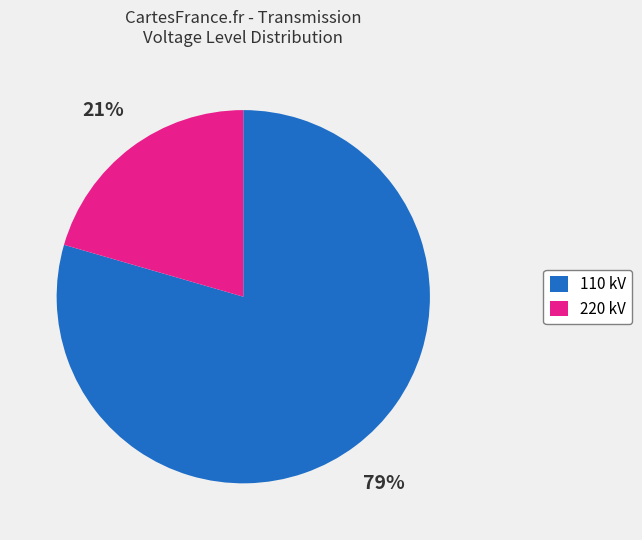

Does any single category account for the majority?

Yes